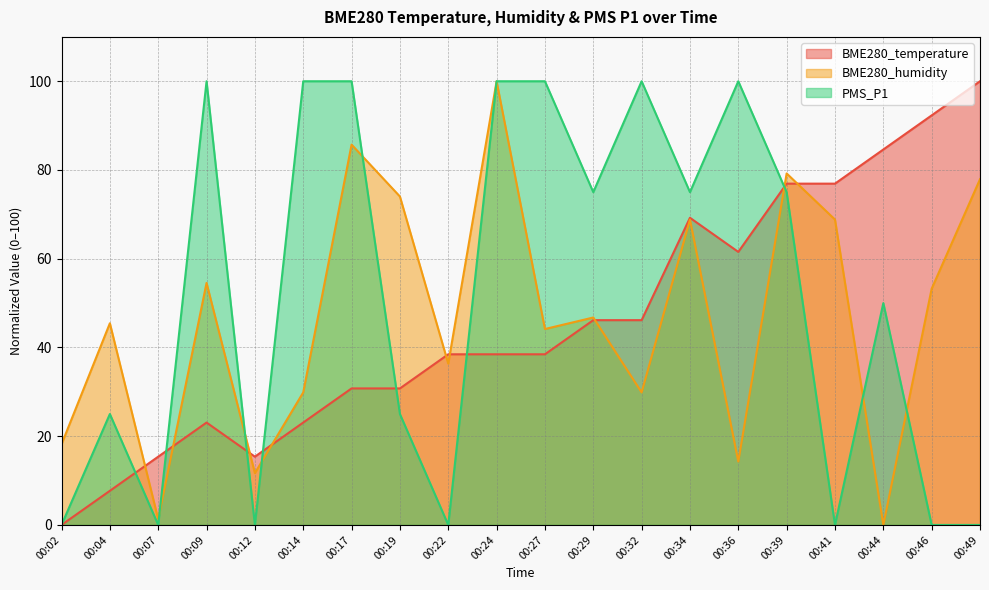

Rank the series by their average value, from highest to lowest.

PMS_P1, BME280_humidity, BME280_temperature